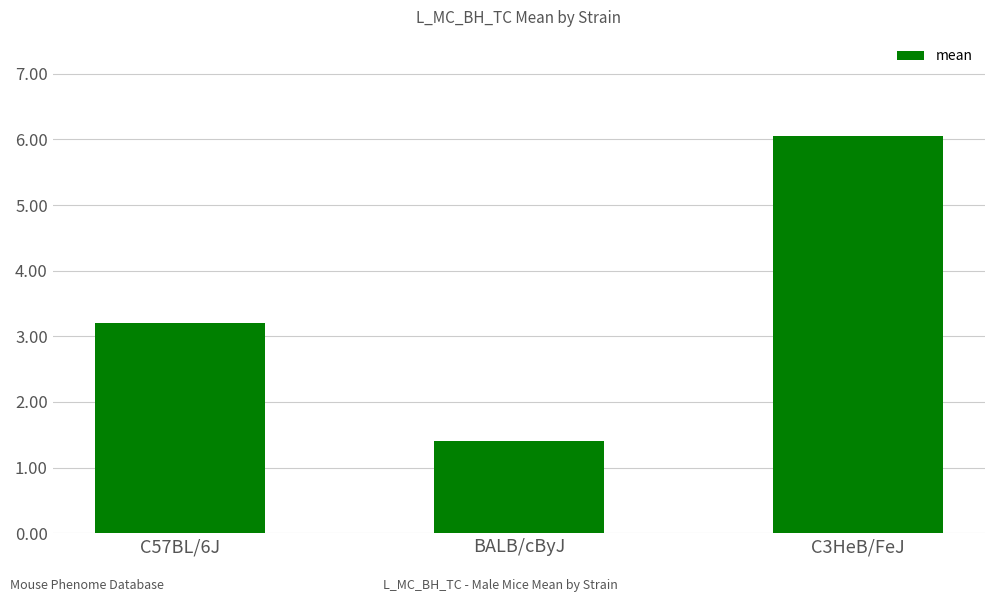

What is the average value?

3.6